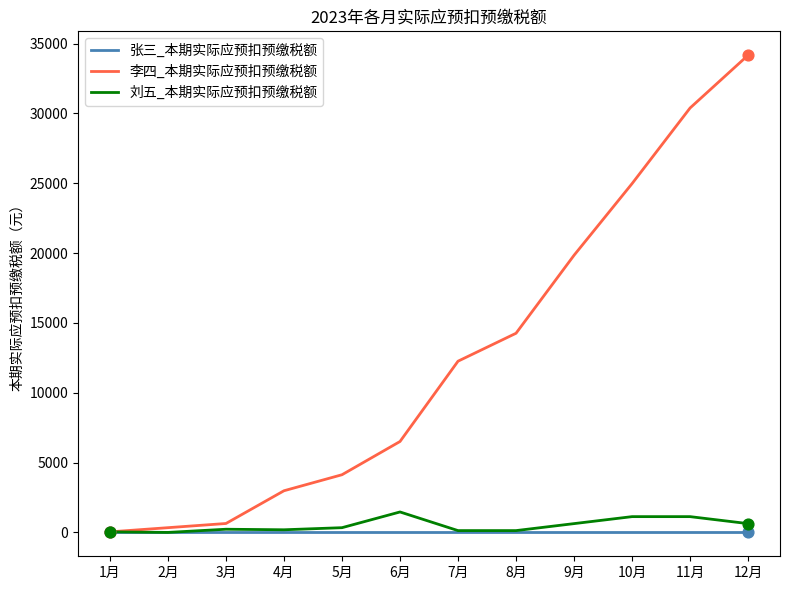

What is the total value across all series at 7月?

12429